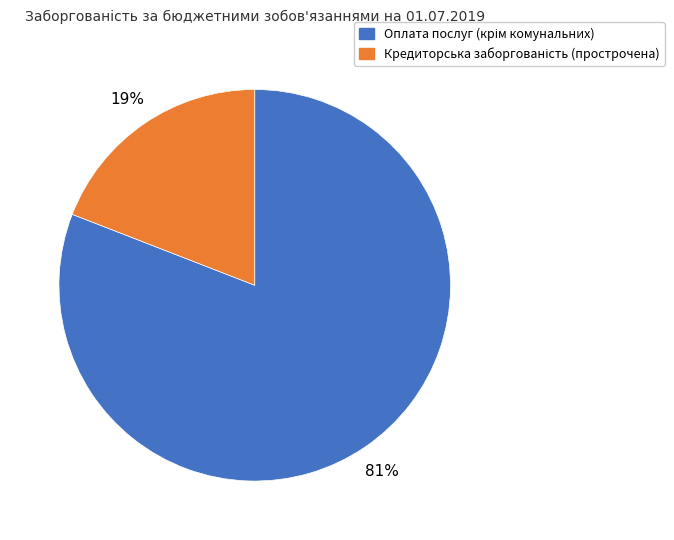

How many segments does this pie chart have?

2